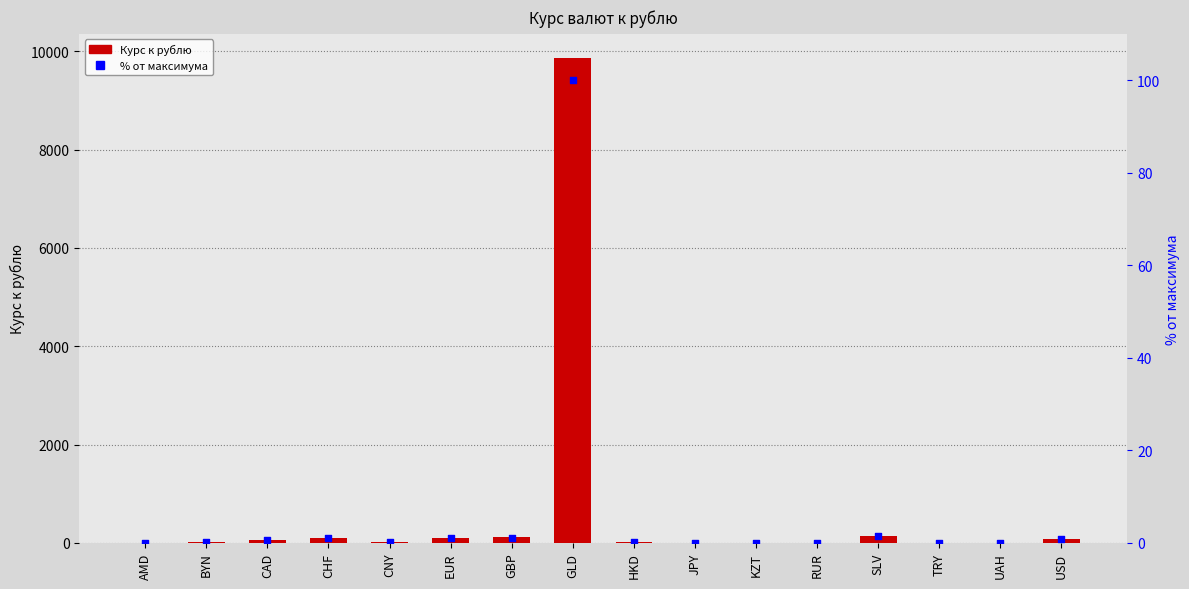

Which series has the largest total across all categories?

Курс к рублю